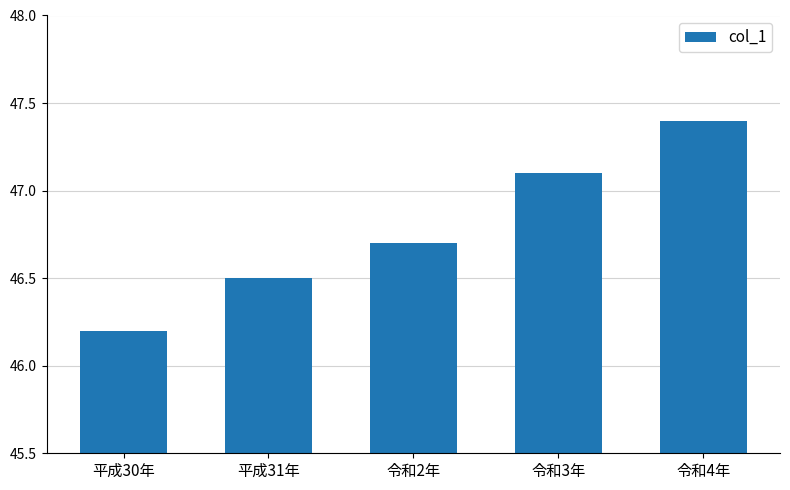

What is the sum of the values at 令和4年 and 平成31年?

93.9